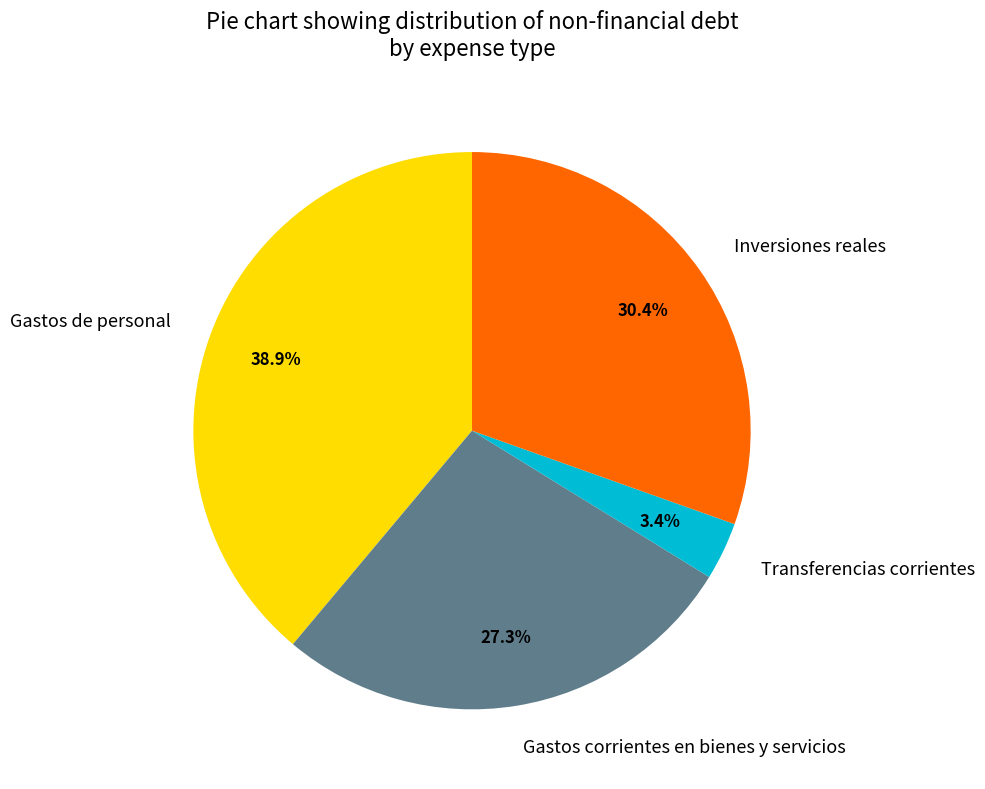

How many segments does this pie chart have?

4